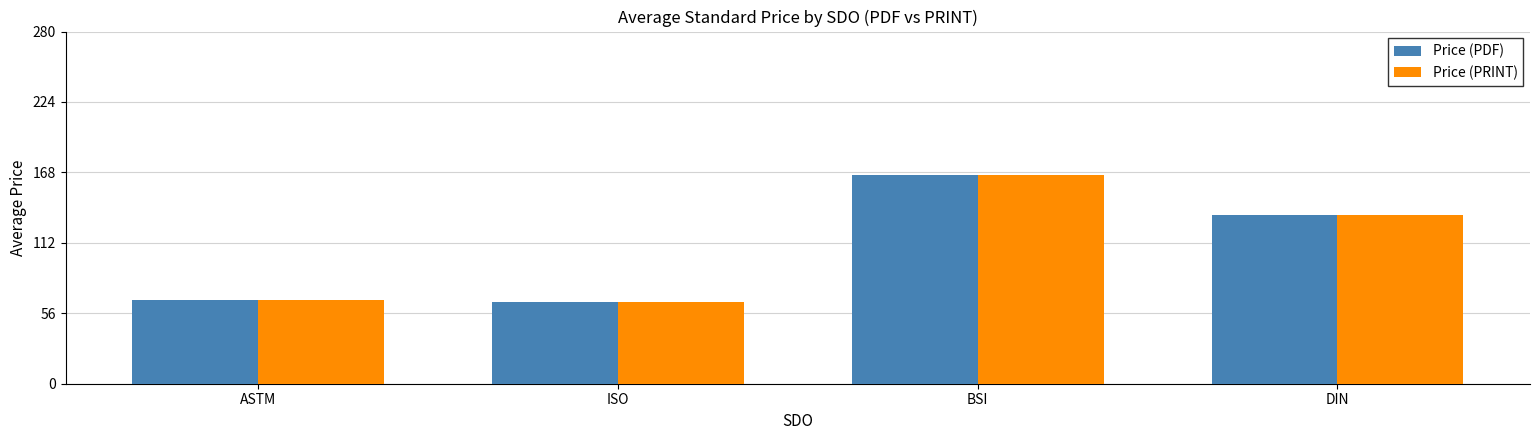

True or false: Price (PDF) has a value of 134.3 at DIN.

True